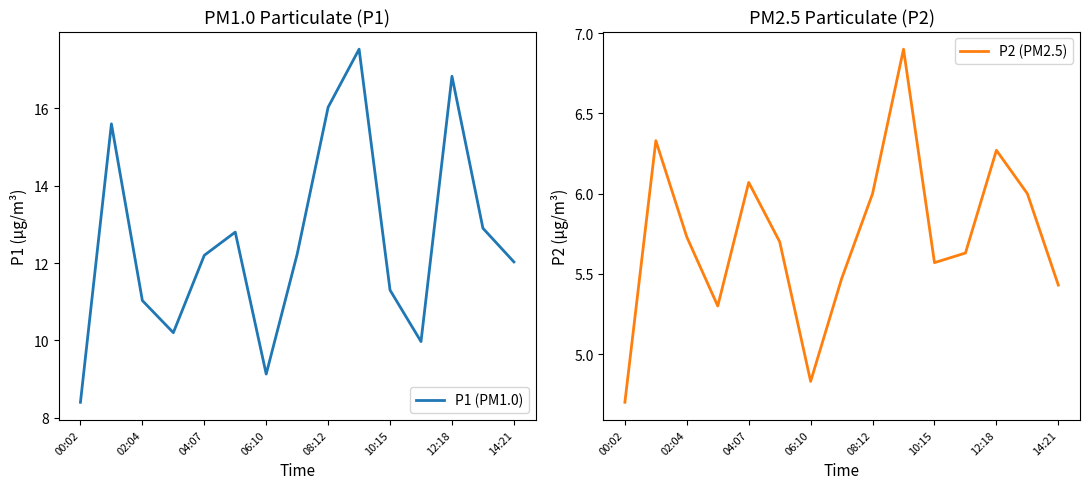

True or false: P1 (PM1.0) has a value of 16.0 at 08:12.

True